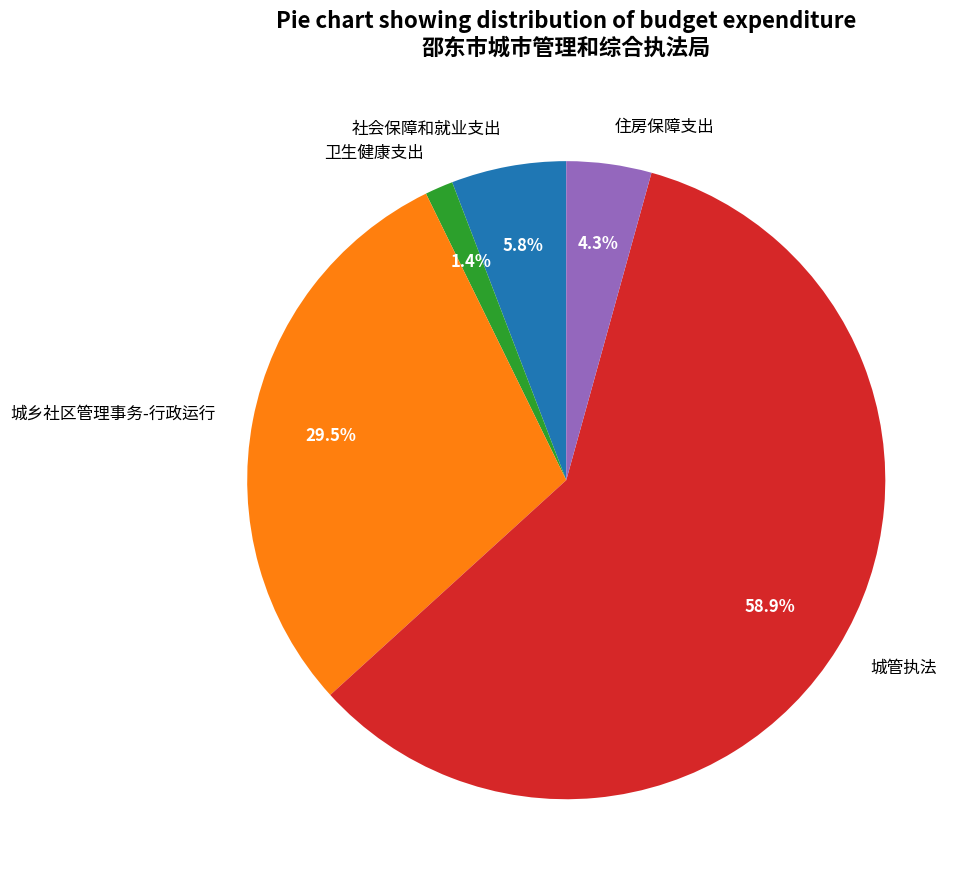

What is the smallest slice in the pie chart?

卫生健康支出